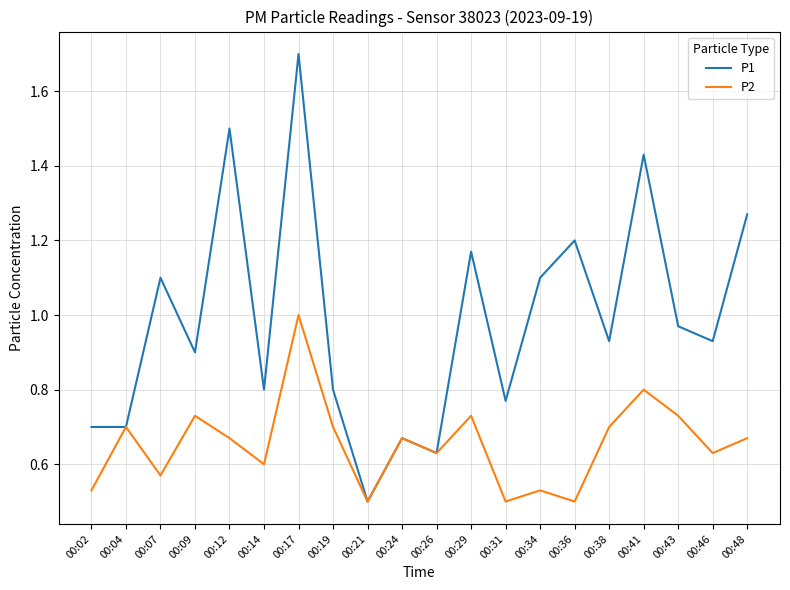

At how many categories does at least one series exceed 1?

8